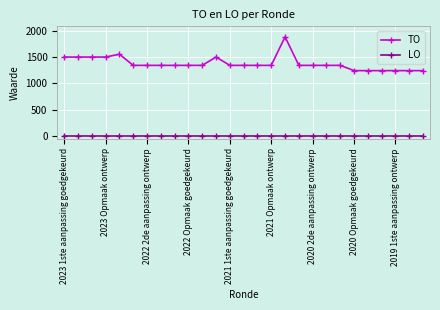

Which series has the largest total across all categories?

TO